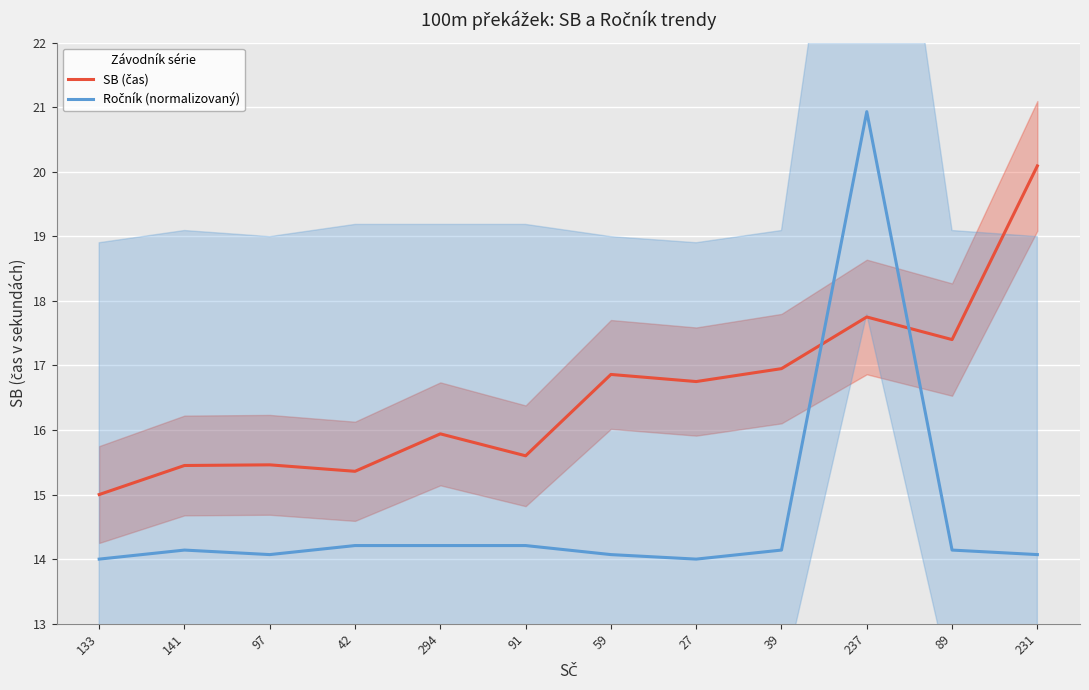

Which series has the largest total across all categories?

SB (čas)